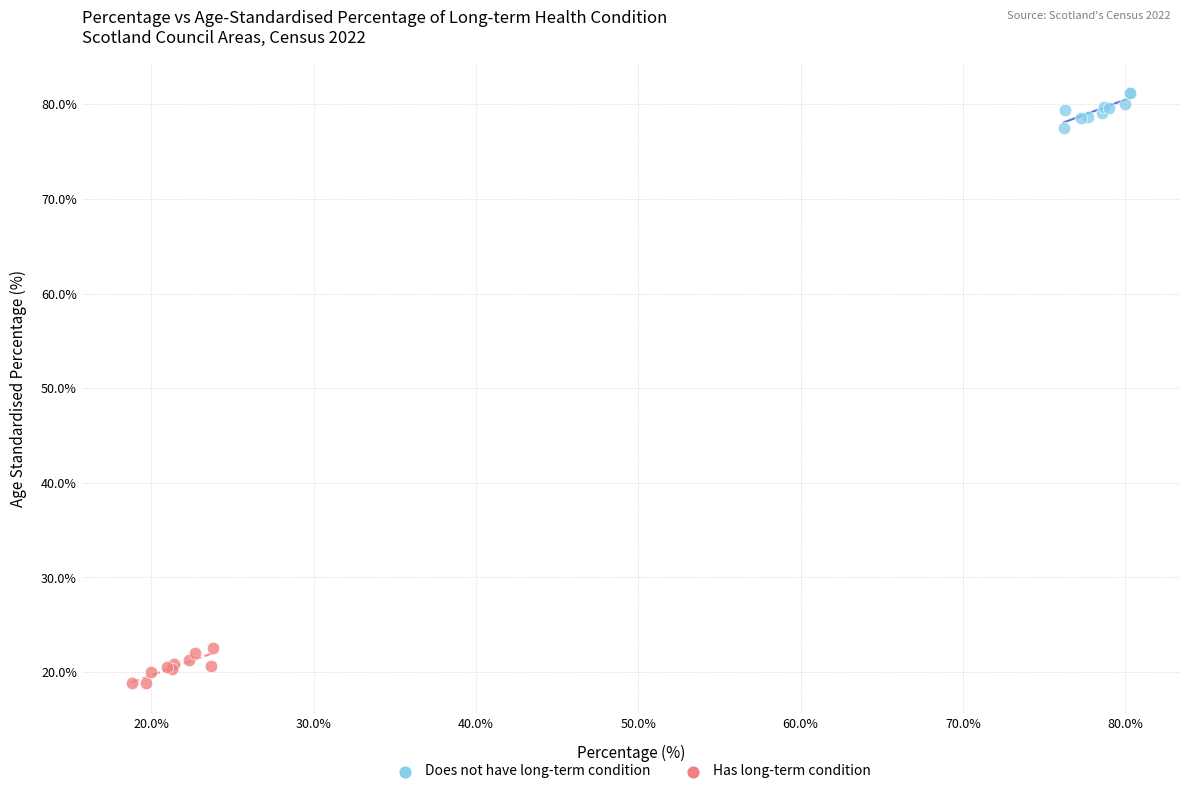

Which series reaches the maximum Y coordinate?

Does not have long-term condition